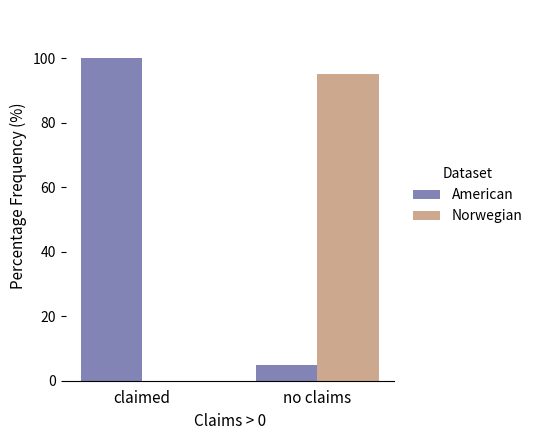

How many distinct data groups are displayed?

2